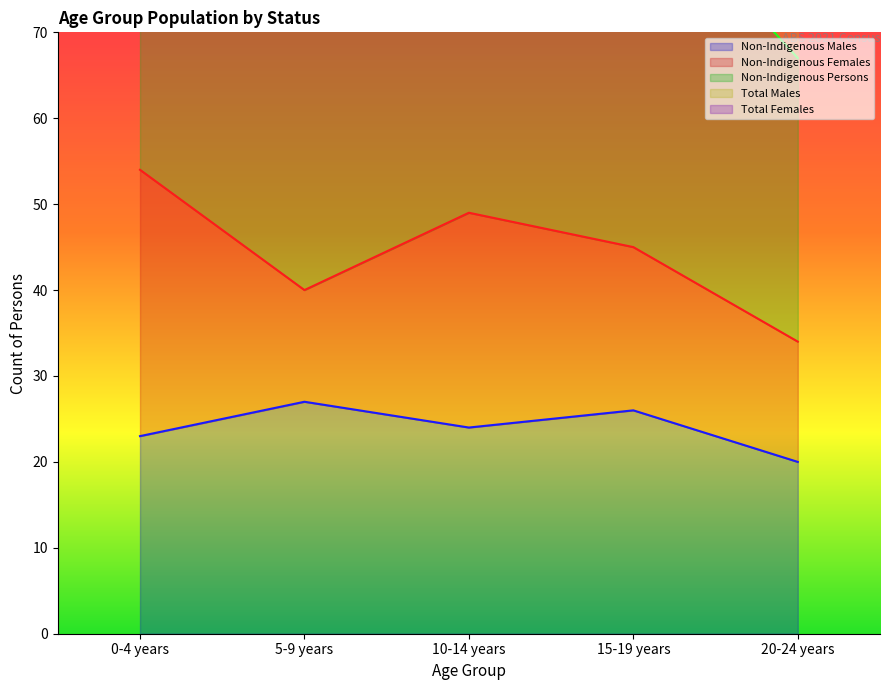

Where is the data nearest to the value 140?

15-19 years